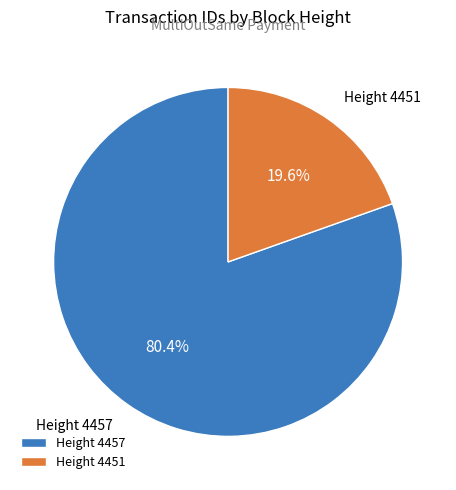

To the nearest percent, what is the difference between the largest and smallest slice percentages?

61%